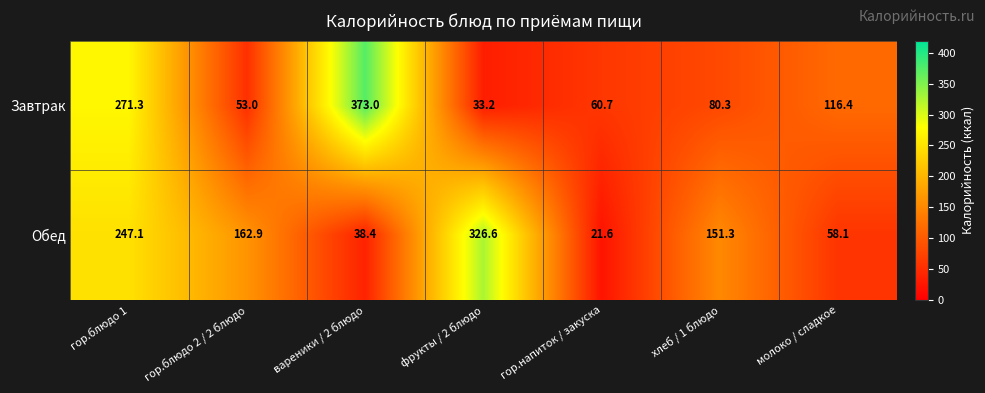

At which category is the sum across all series the highest?

гор.блюдо 1